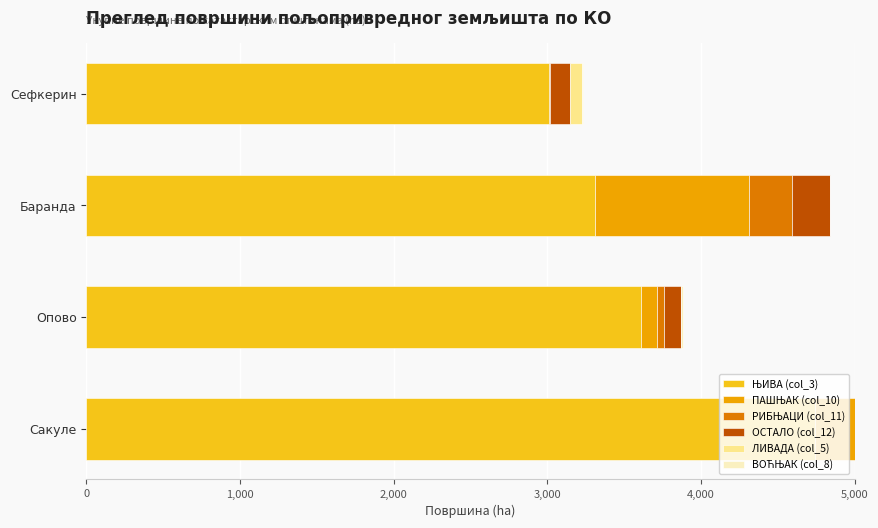

What are all the series names shown in the legend?

ЊИВА (col_3), ПАШЊАК (col_10), РИБЊАЦИ (col_11), ОСТАЛО (col_12), ЛИВАДА (col_5), ВОЋЊАК (col_8)